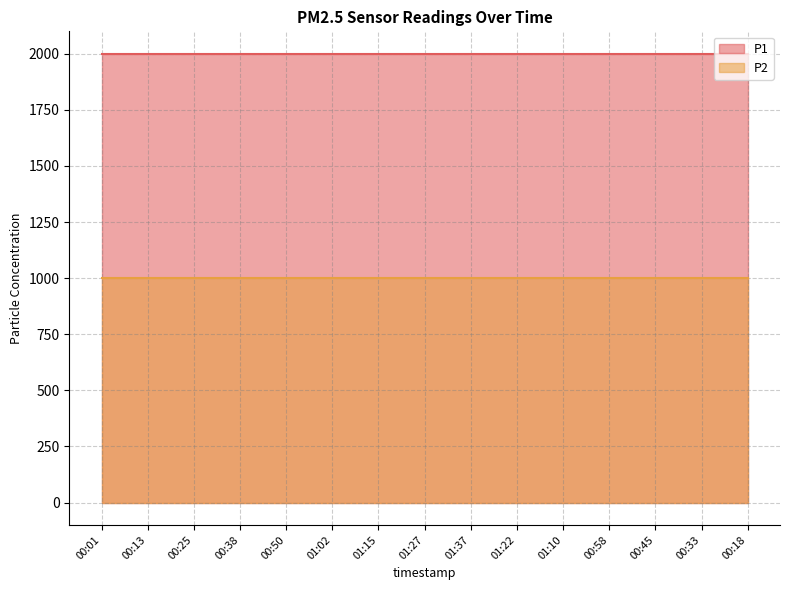

At which category is the sum across all series the highest?

00:01